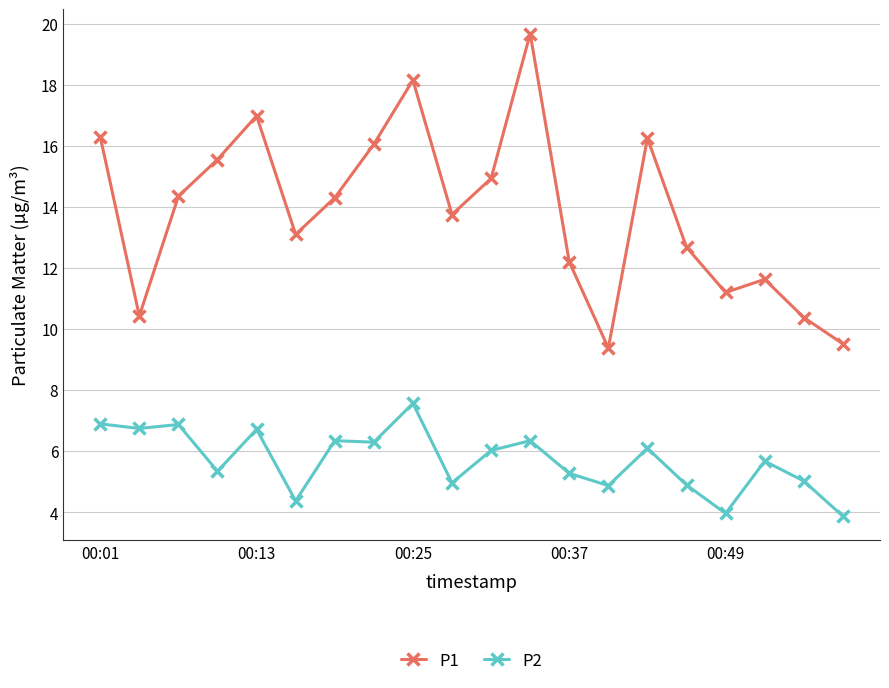

What is the value of the P1 point at the 19th from the left?

10.4